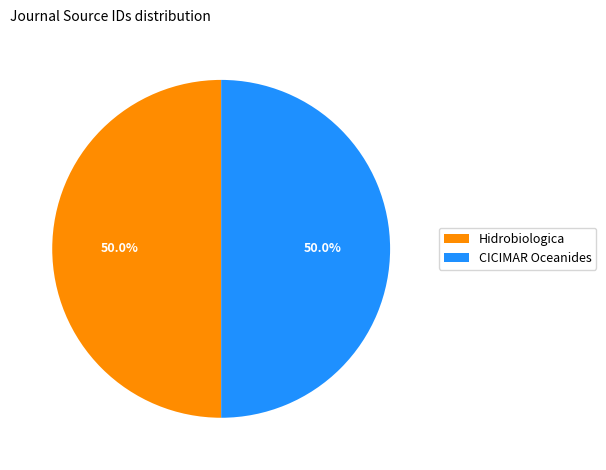

What is the total percentage of CICIMAR Oceanides and Hidrobiologica?

100.0%